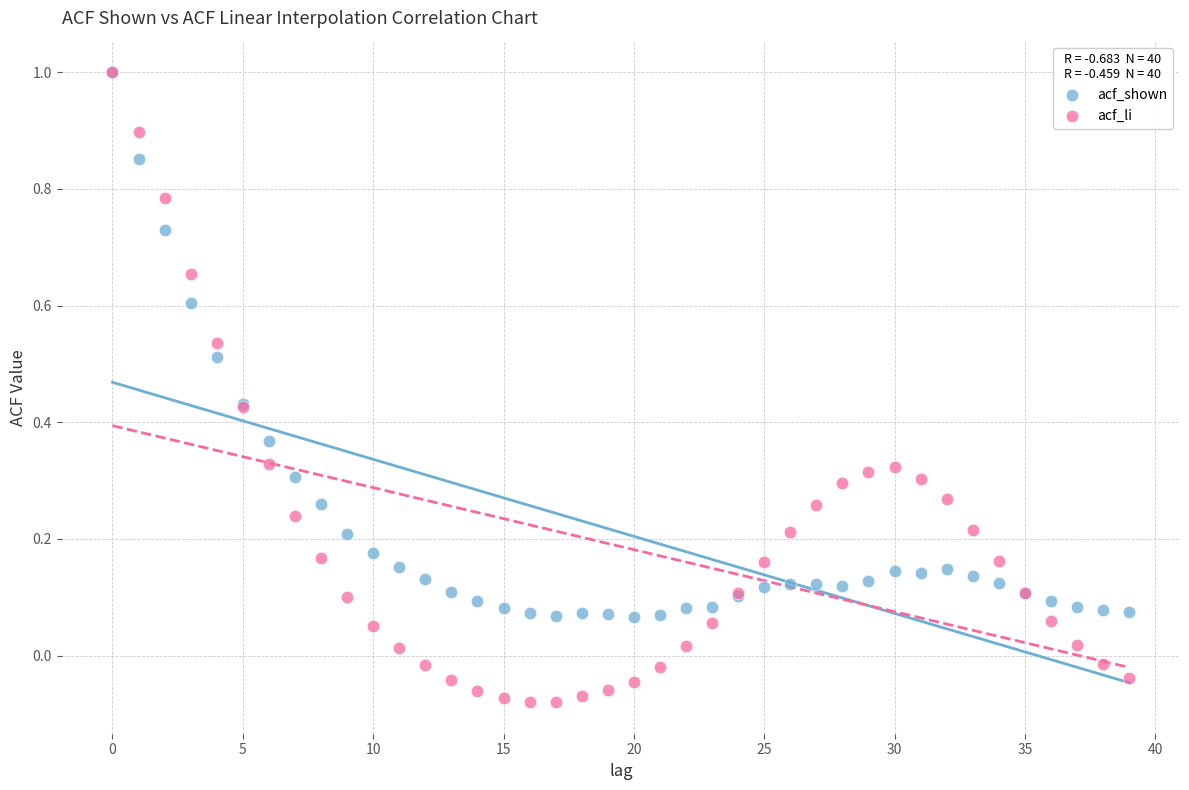

What are all the series names shown in the legend?

acf_shown, acf_li